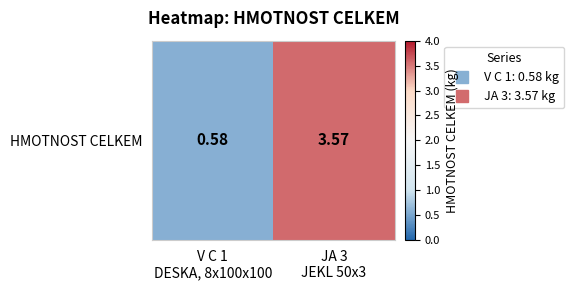

Reading right to left, what are all the values shown in this chart?

JA 3
JEKL 50x3=3.6	V C 1
DESKA, 8x100x100=0.6